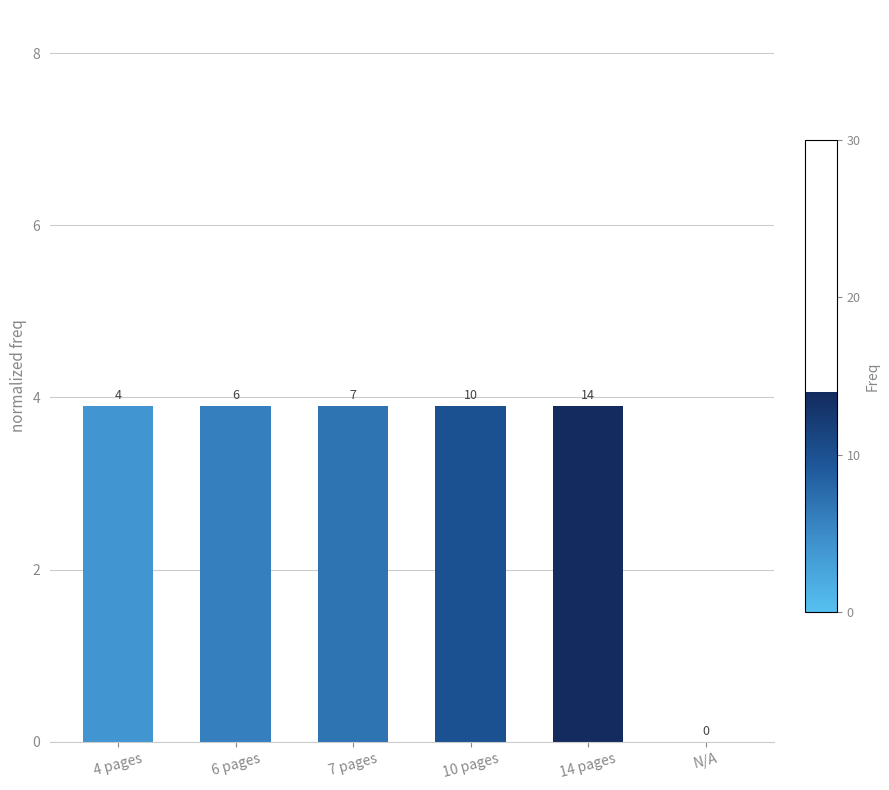

True or false: the data shows 6.5 at 4 pages.

False